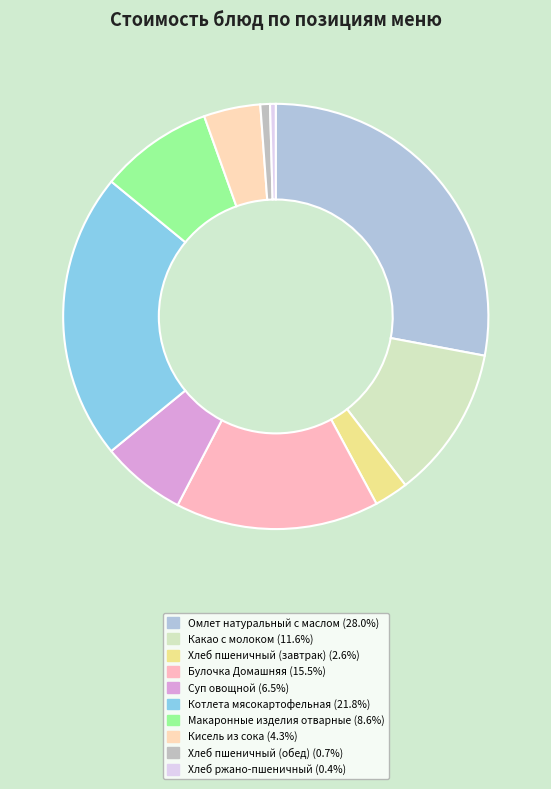

Is it true that Котлета мясокартофельная is 13% of the pie?

False